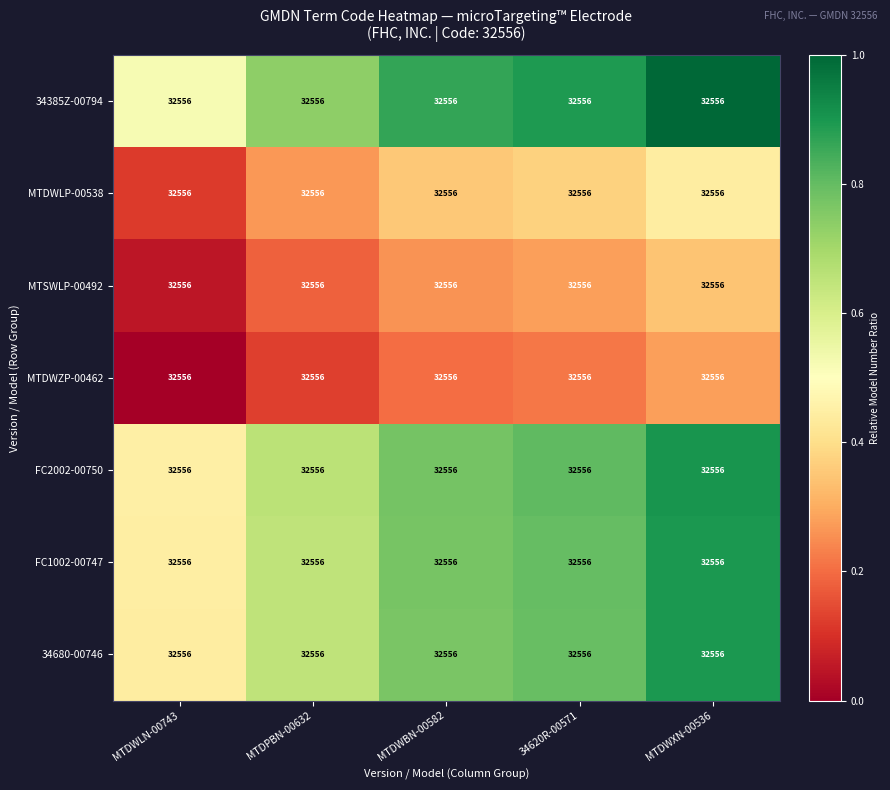

Which series changed the most between MTDWBN-00582 and 34620R-00571?

34385Z-00794